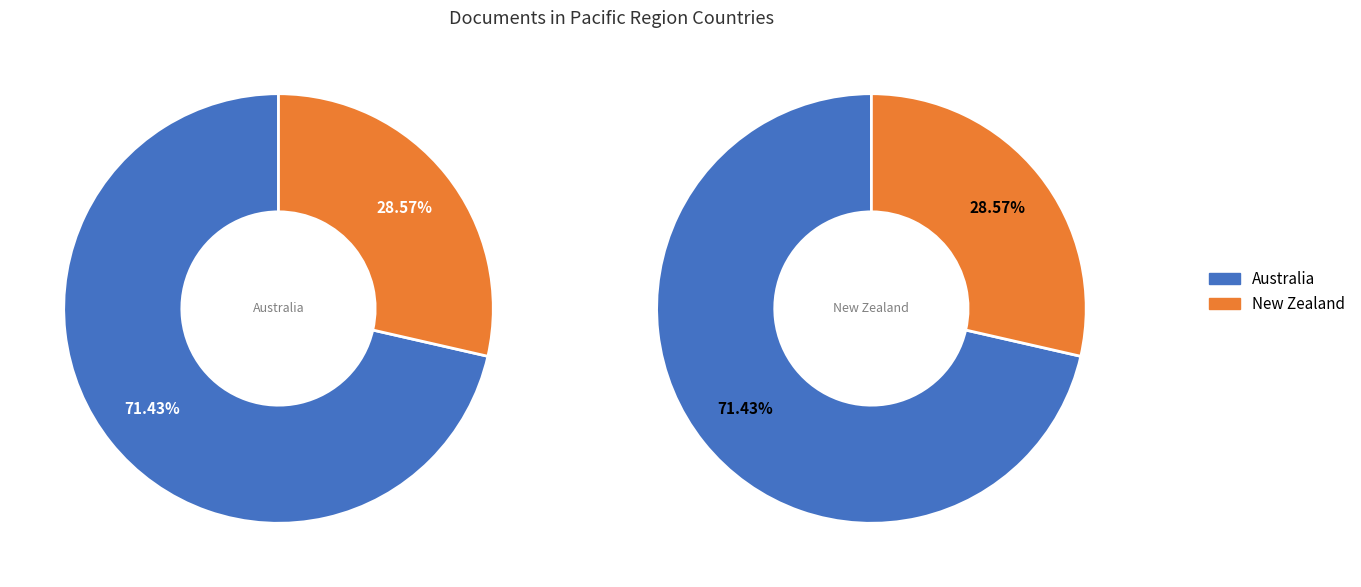

Count the number of slices in the pie.

2